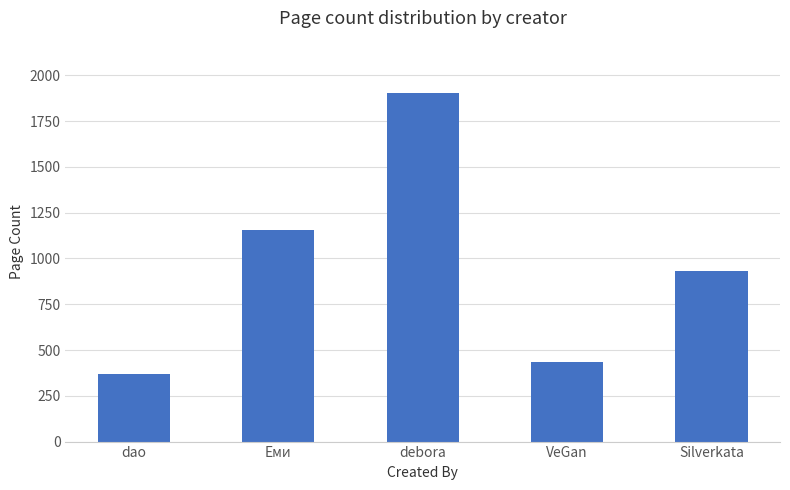

What is the value of the 2nd bar from the left?

1158